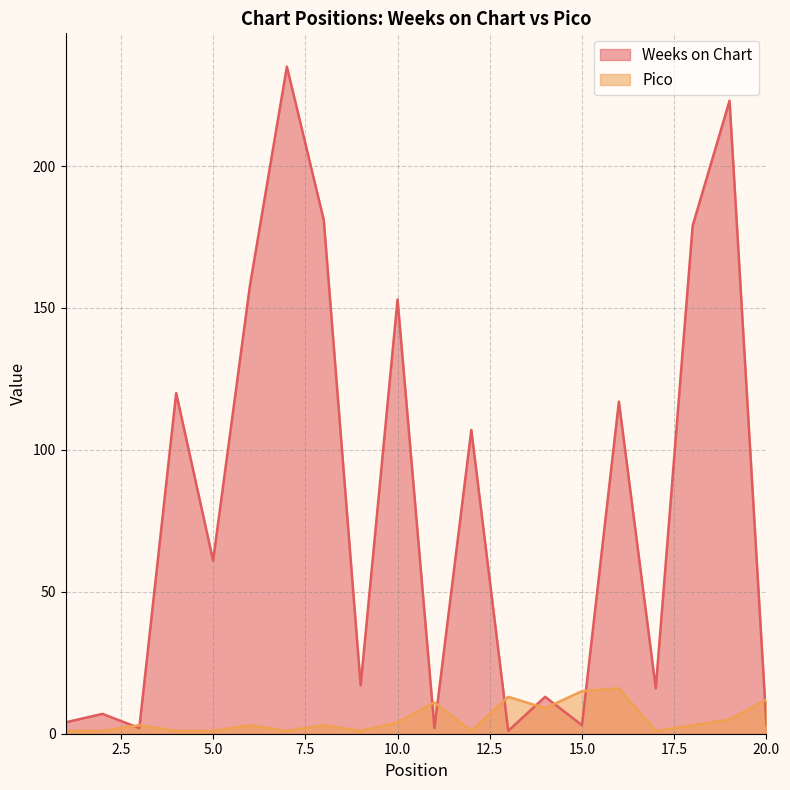

What are all the series names shown in the legend?

Weeks on Chart, Pico